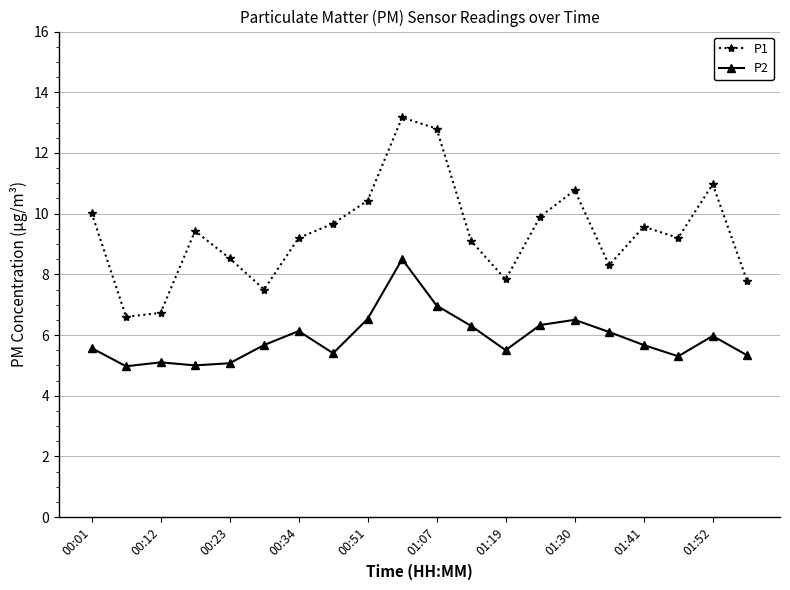

True or false: P1 and P2 cross at least once.

False